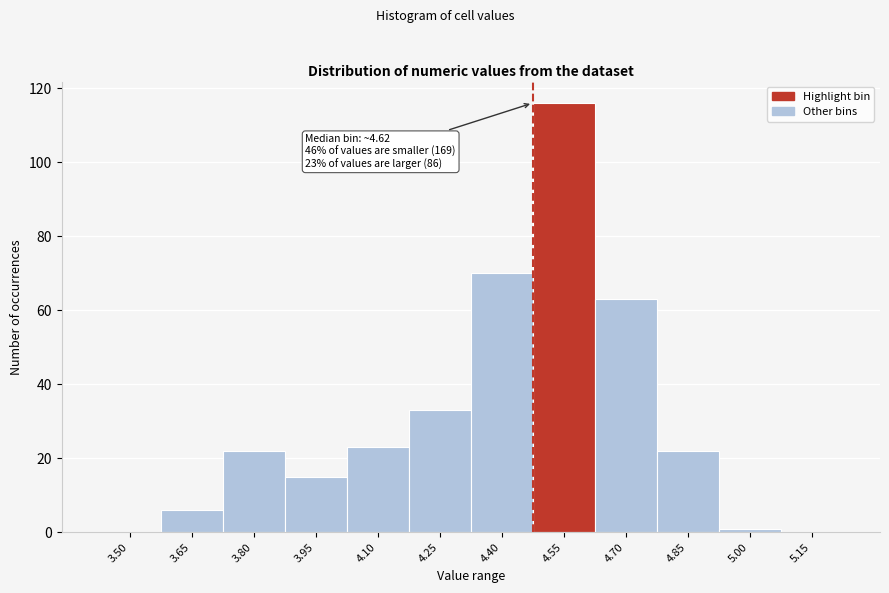

Reading right to left, list all the values displayed in this chart.

5.15=0	5.00=1	4.85=22	4.70=63	4.55=116	4.40=70	4.25=33	4.10=23	3.95=15	3.80=22	3.65=6	3.50=0